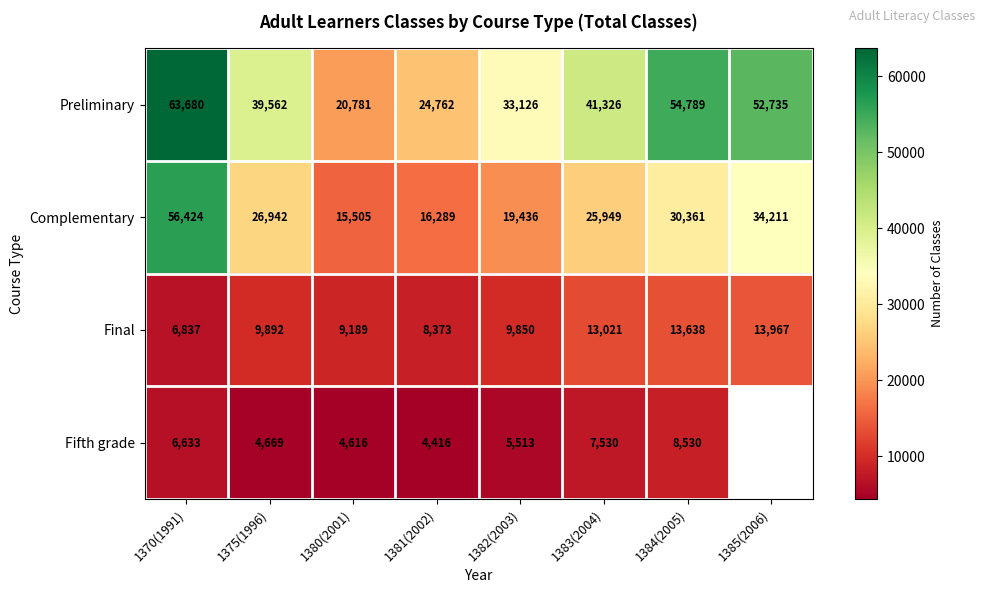

Rank the categories by Preliminary value from lowest to highest.

1380(2001), 1381(2002), 1382(2003), 1375(1996), 1383(2004), 1385(2006), 1384(2005), 1370(1991)